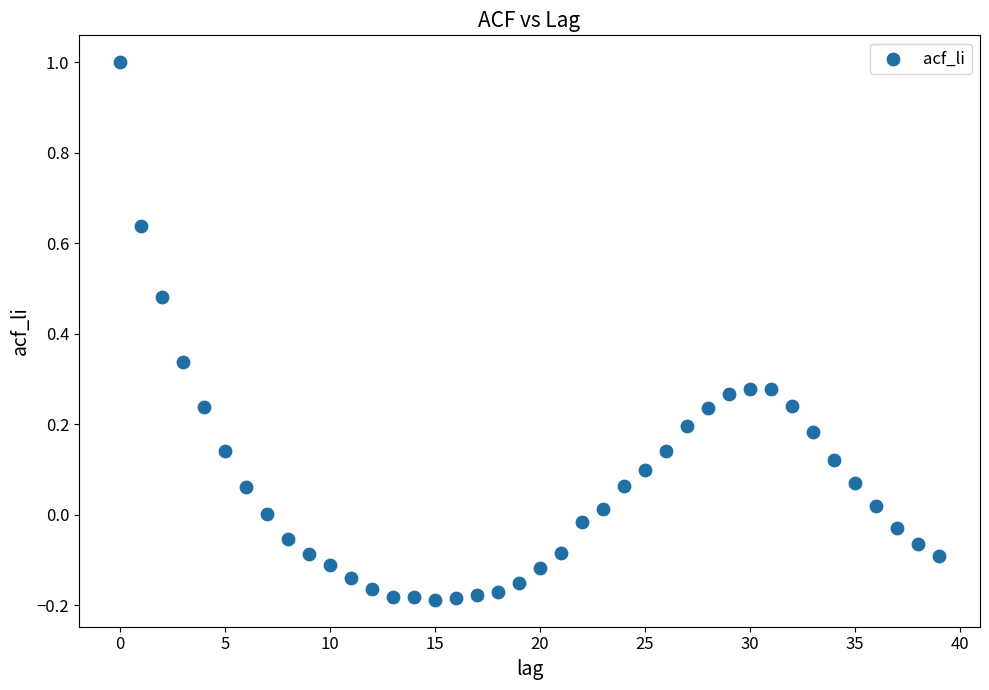

What is the range of Y values (max minus min)?

1.2